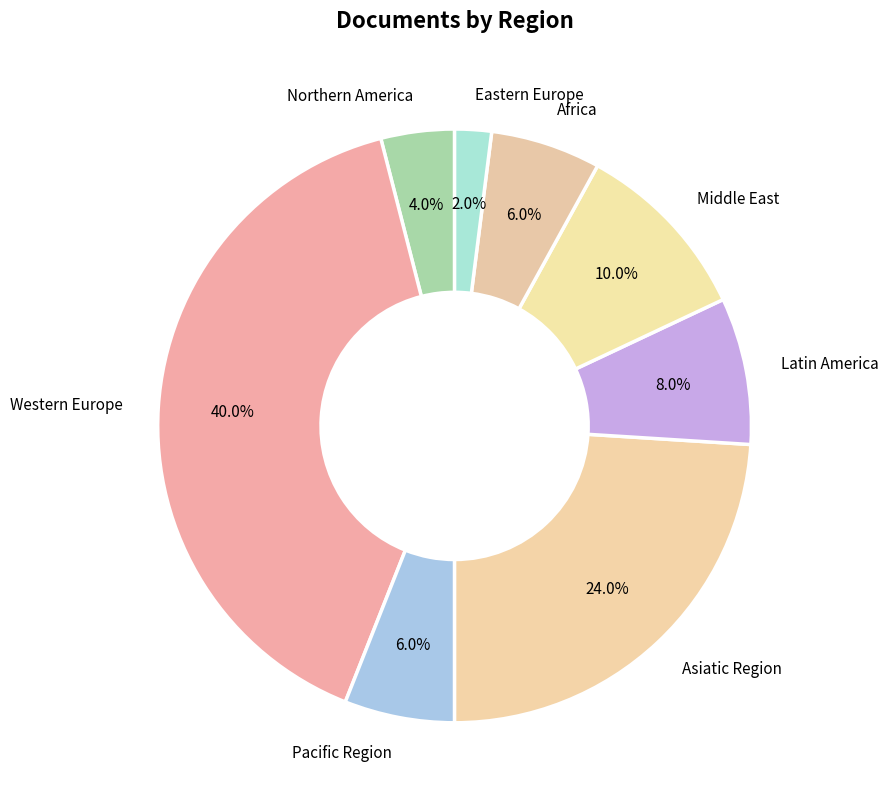

Which has a higher value, Northern America or Asiatic Region?

Asiatic Region